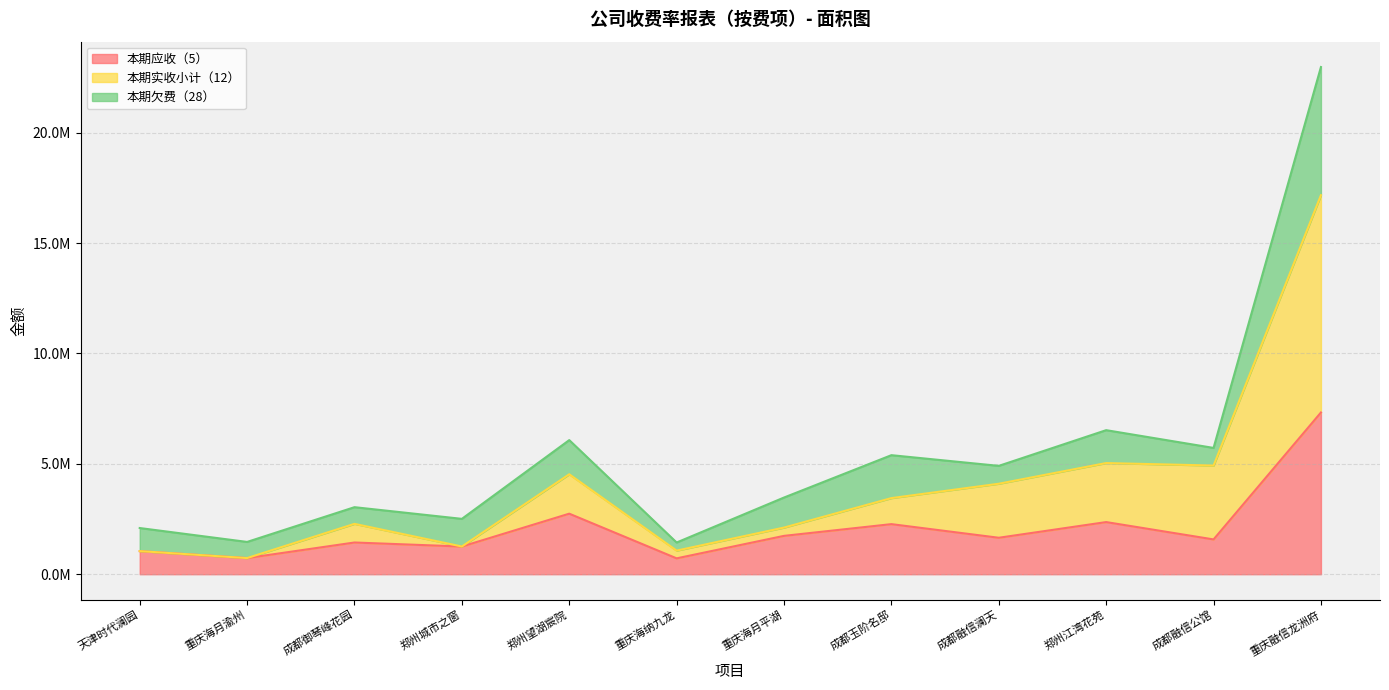

True or false: 本期应收（5） has a value of 2525046.2 at 成都御琴峰花园.

False